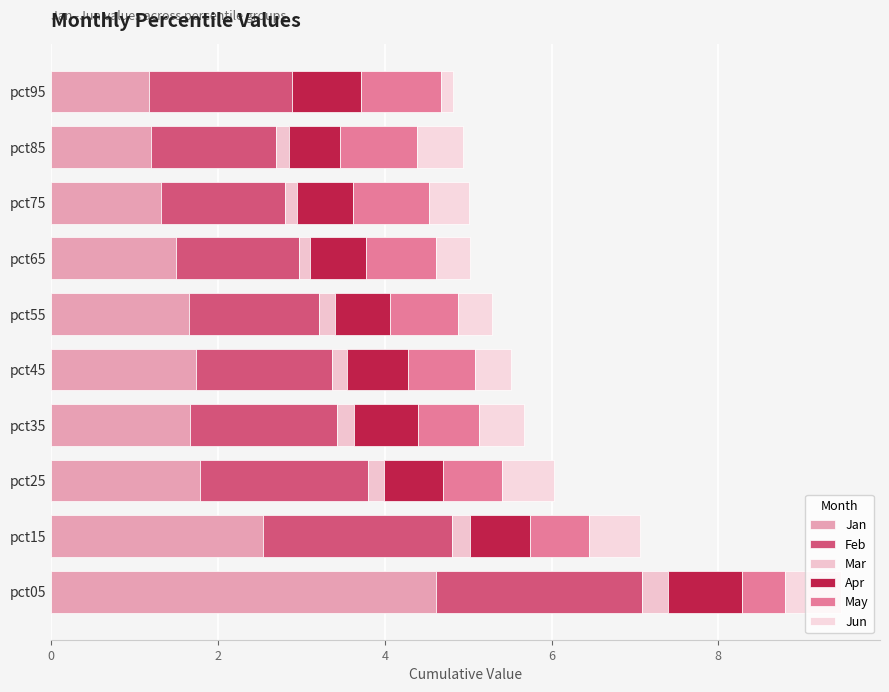

Is the value of Jun at pct65 greater than the value of Jan at pct45?

No